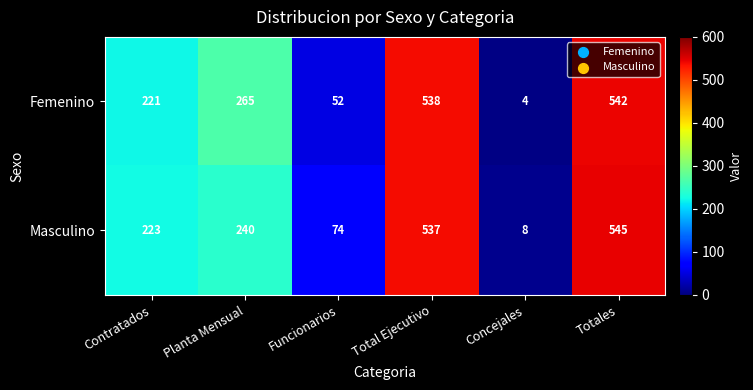

What is the total value across all series at Funcionarios?

126